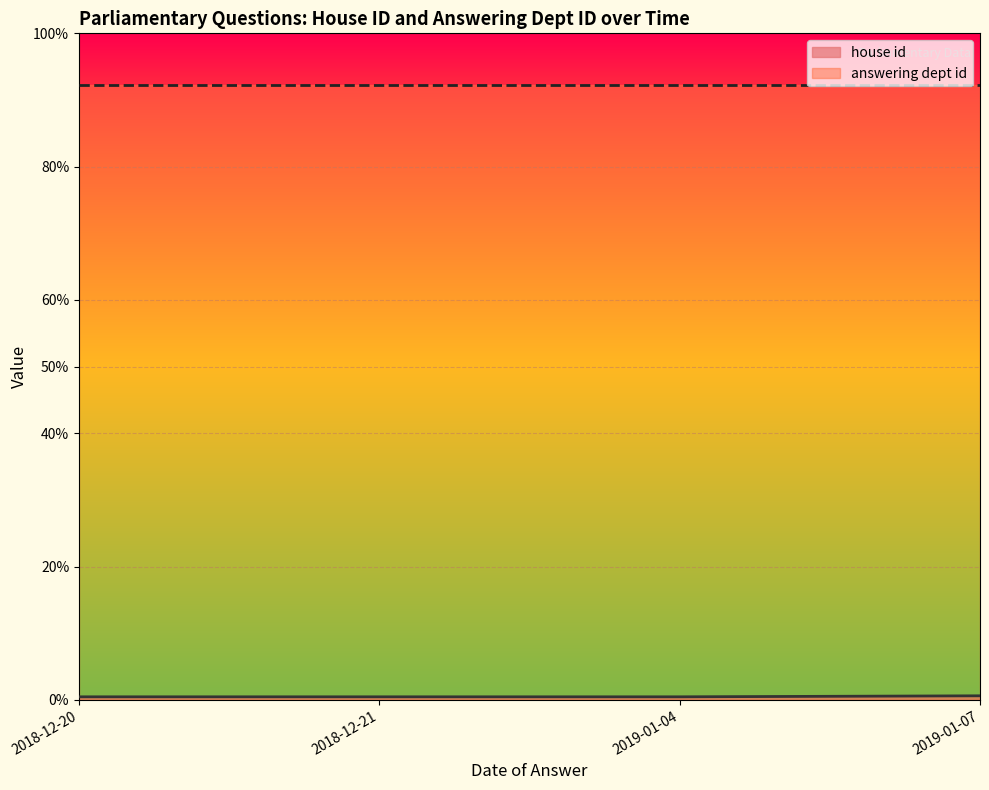

At which category is the sum across all series the highest?

2019-01-07